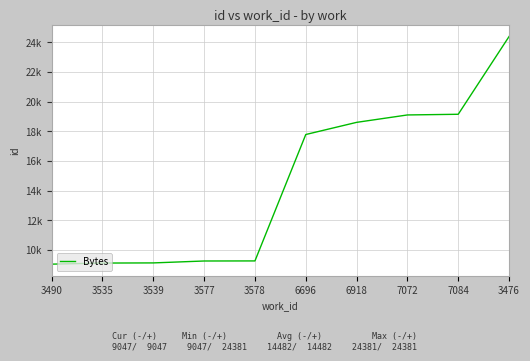

What is the label of the 1st point from the left?

3490